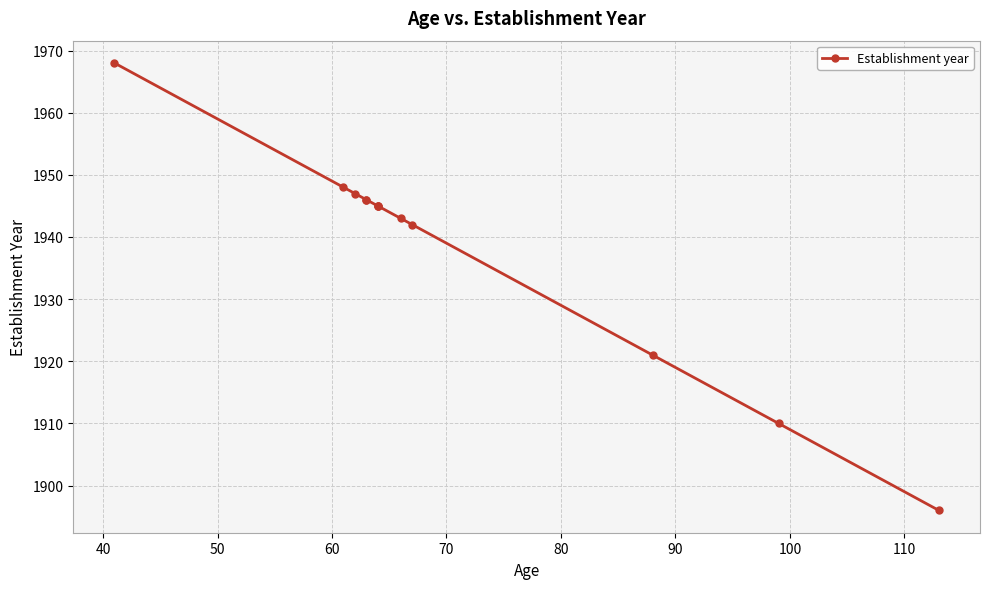

Does the chart display data point markers on the line(s)?

Yes